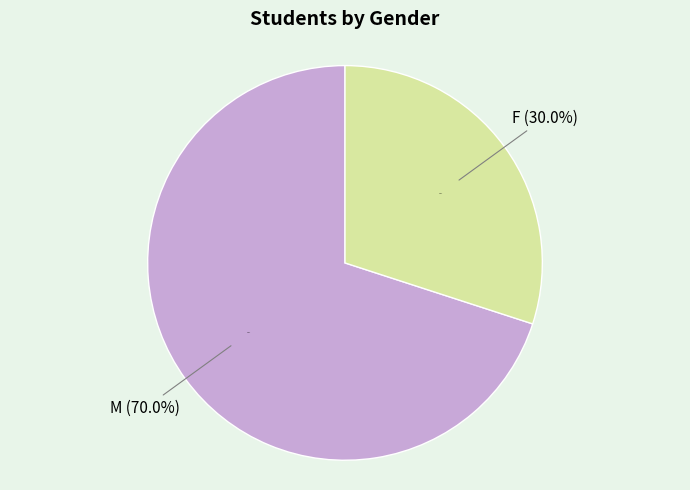

To the nearest percent, what is the difference between the largest and smallest slice percentages?

40%